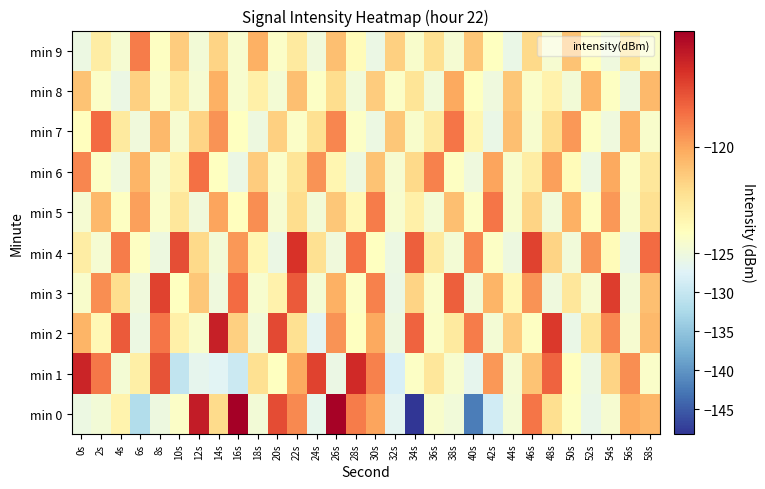

What is the minimum value shown in the chart?

-148.2